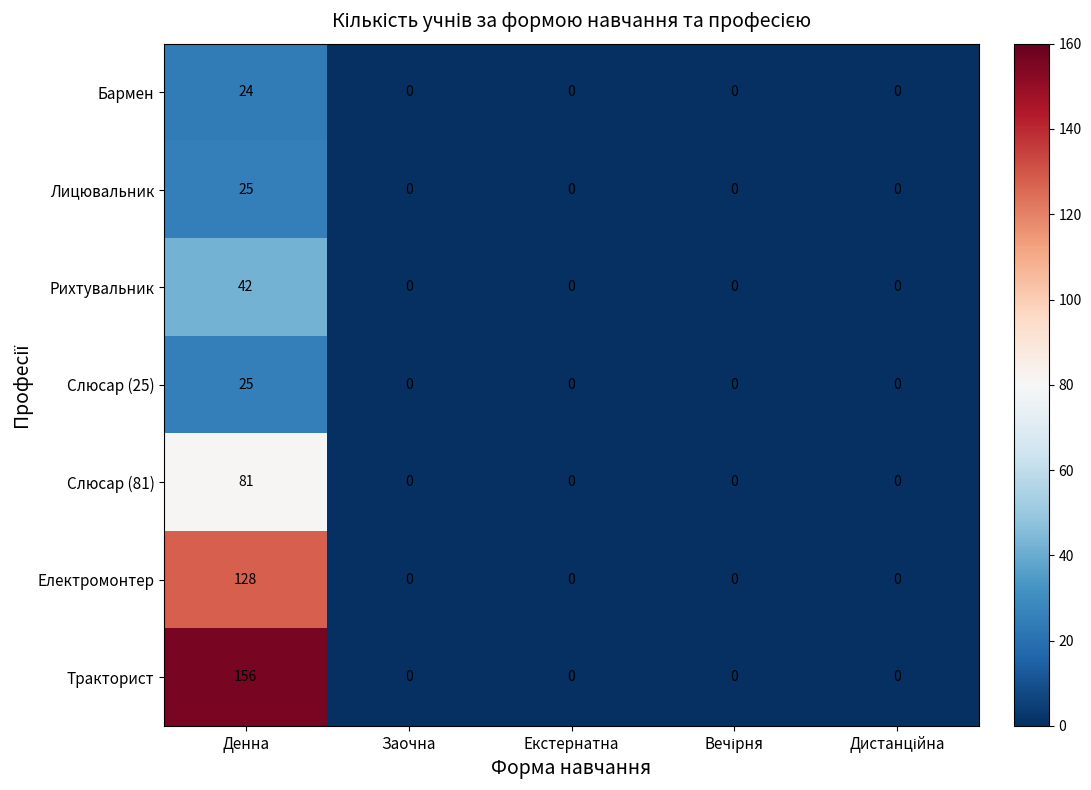

What is the average value of the Електромонтер series?

26